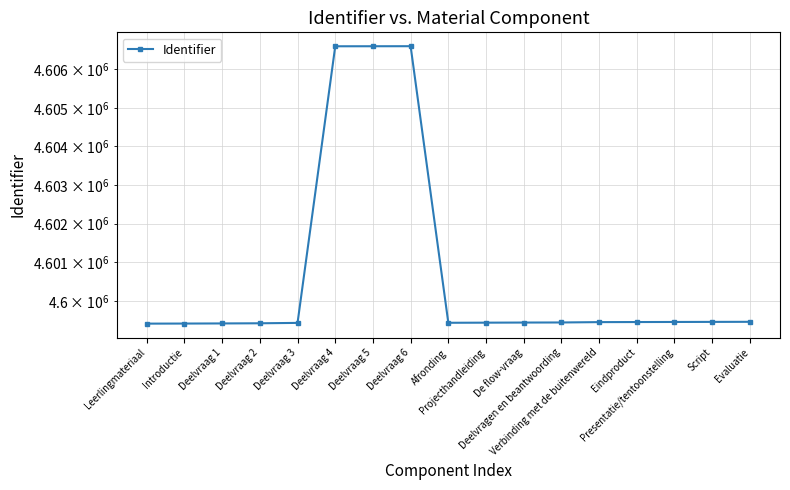

List the labels in order of value, largest first.

Deelvraag 6, Deelvraag 5, Deelvraag 4, Evaluatie, Script, Presentatie/tentoonstelling, Eindproduct, Verbinding met de buitenwereld, Deelvragen en beantwoording, De flow-vraag, Projecthandleiding, Afronding, Deelvraag 3, Deelvraag 2, Deelvraag 1, Introductie, Leerlingmateriaal